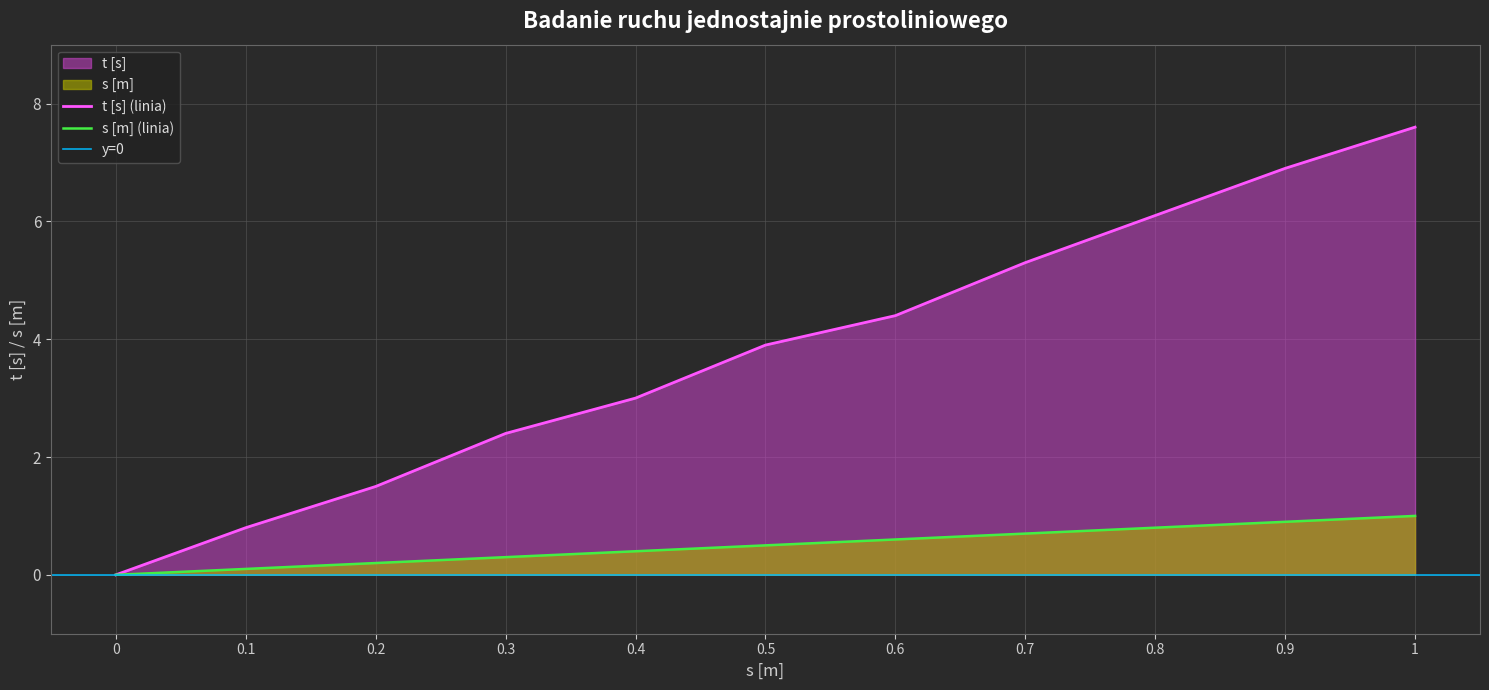

What is the total value across all series at 0.9?

7.8